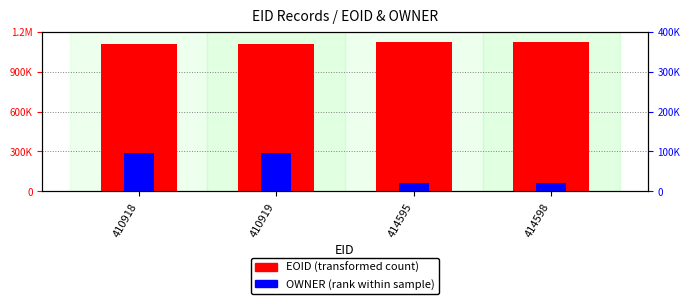

What value does the EOID series have at 414595?

1119259